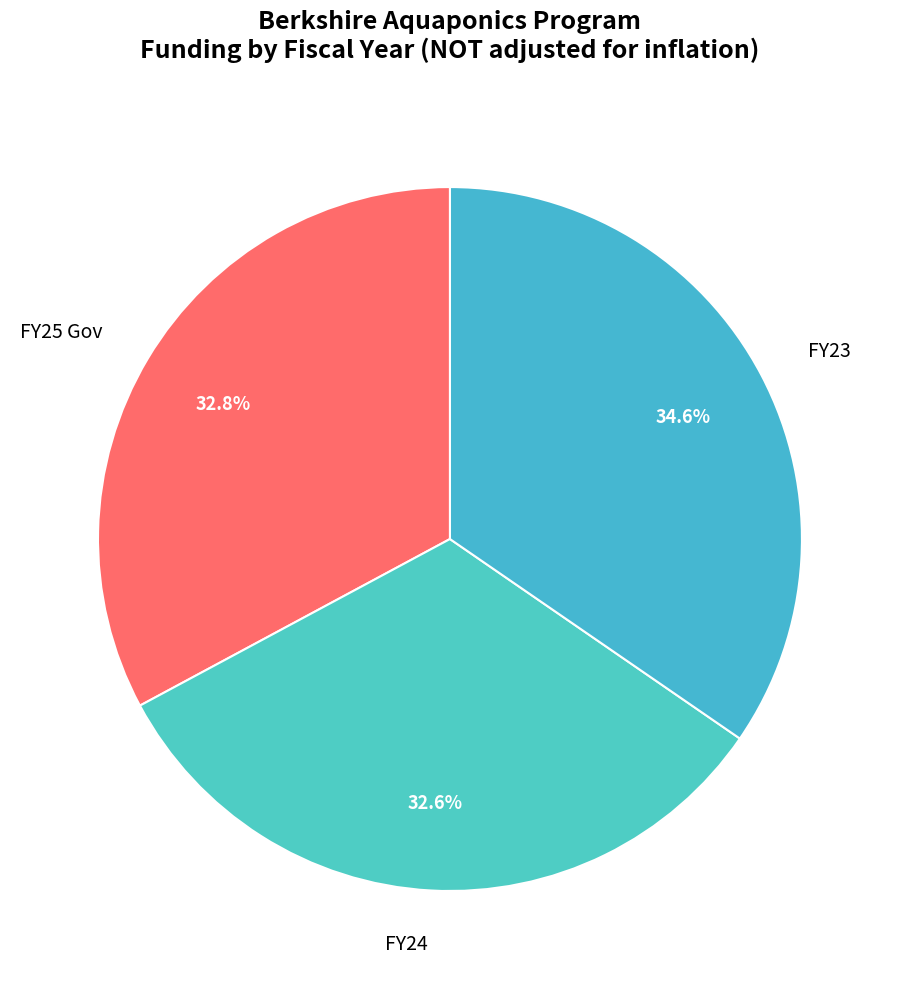

Combined, do FY24 and FY23 account for over 50%?

Yes